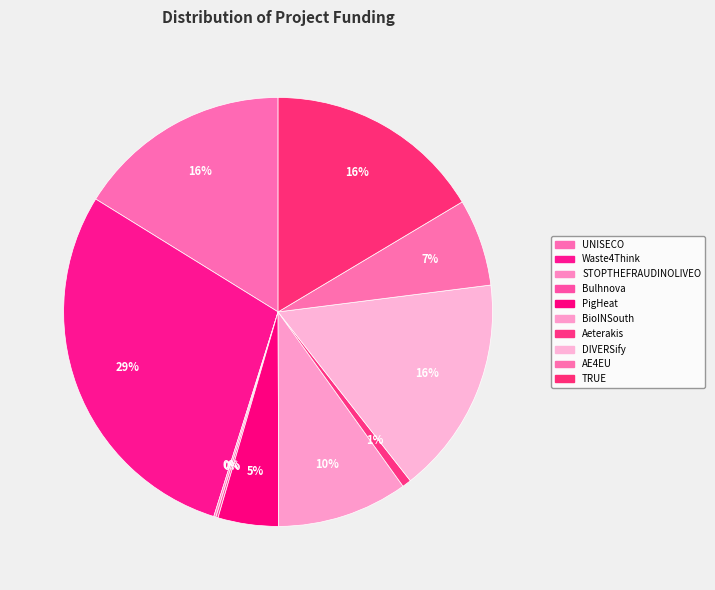

What is the total percentage of PigHeat and STOPTHEFRAUDINOLIVEO?

4.7%